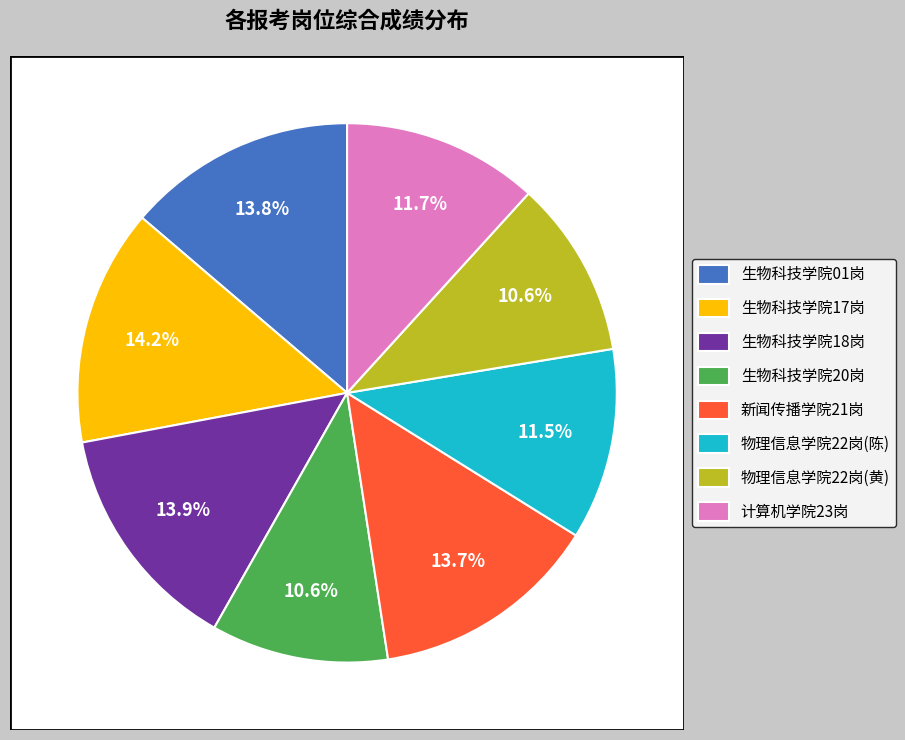

Rank the categories by value from highest to lowest.

生物科学与技术学院17岗, 生物科学与技术学院18岗, 生物科学与技术学院01岗, 新闻传播学院21岗, 计算机学院23岗, 物理与信息工程学院22岗(陈锦旗), 物理与信息工程学院22岗(黄林森), 生物科学与技术学院20岗